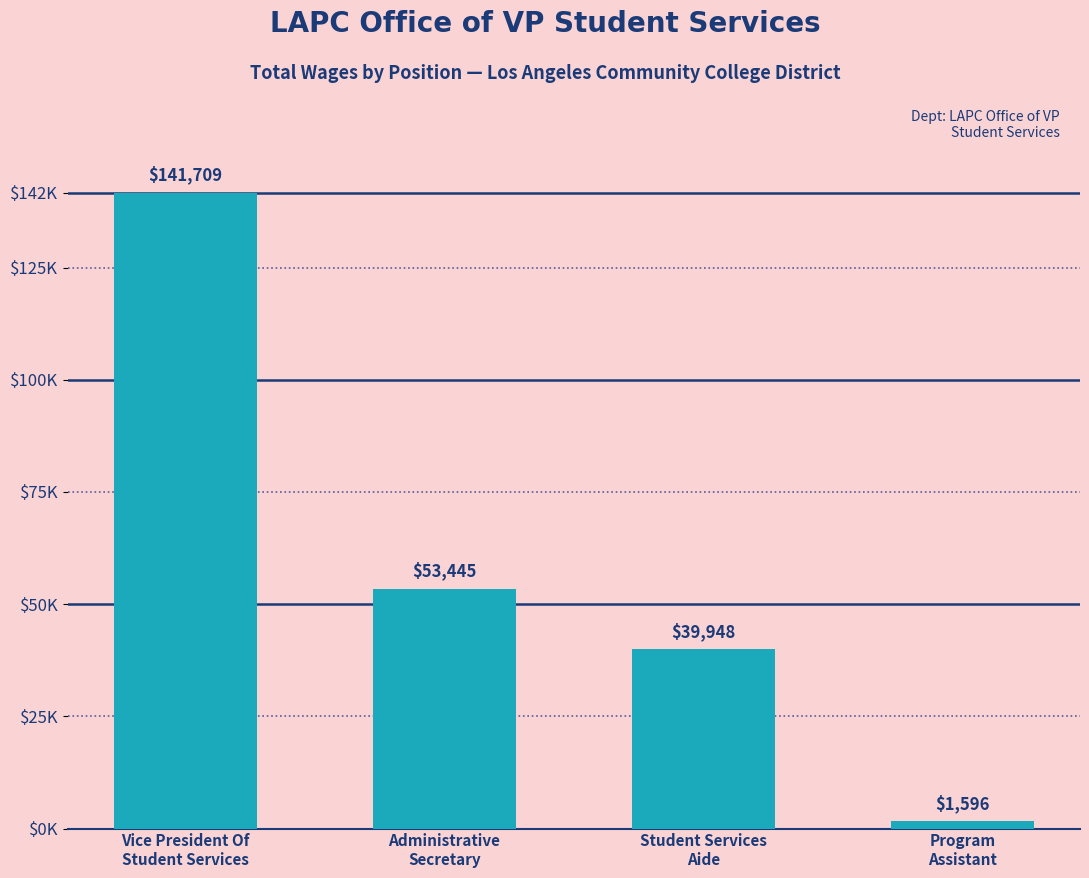

What is the ratio of the value at Student Services
Aide to the value at Administrative
Secretary?

0.7